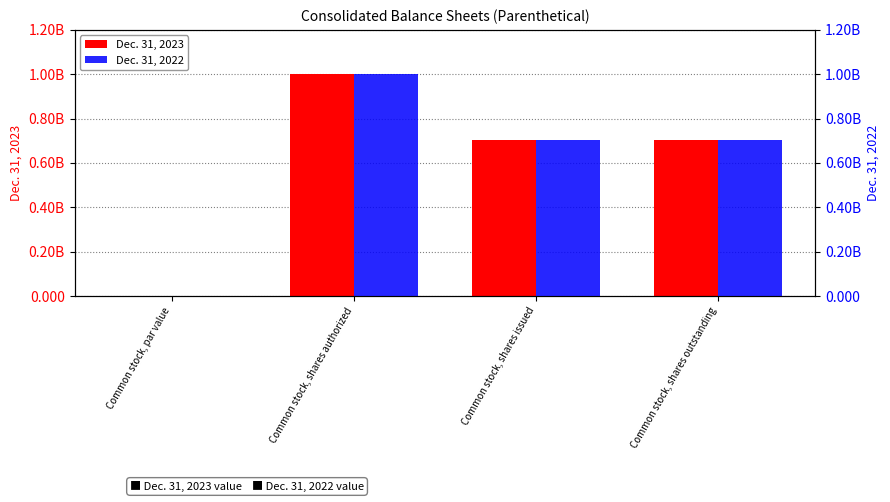

What is the approximate value of Dec. 31, 2022 at Common stock, shares outstanding?

704043324.0